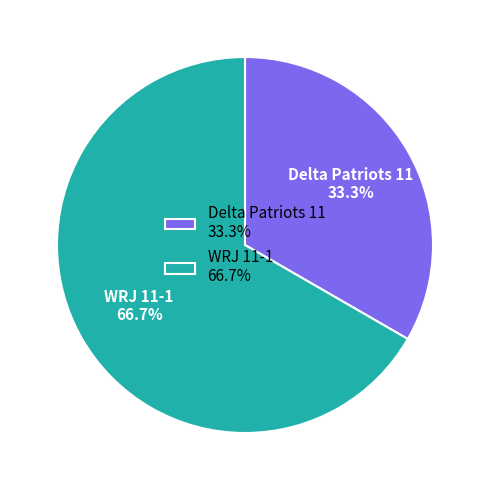

To the nearest percent, what portion does Delta Patriots 11 represent?

33%